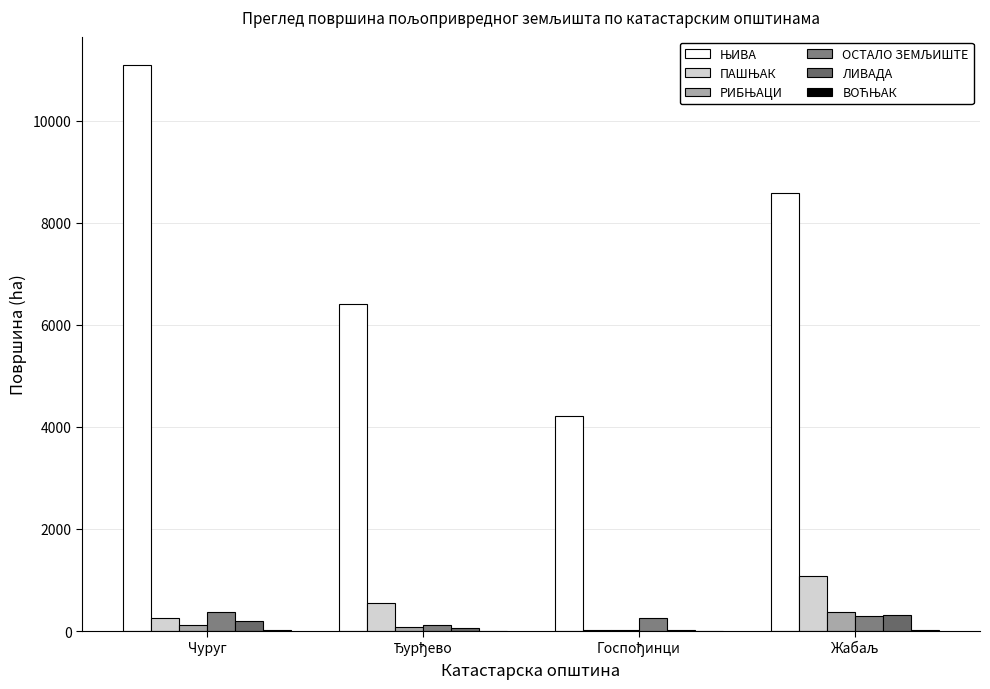

Where does the ЛИВАДА series first go above 203?

Чуруг